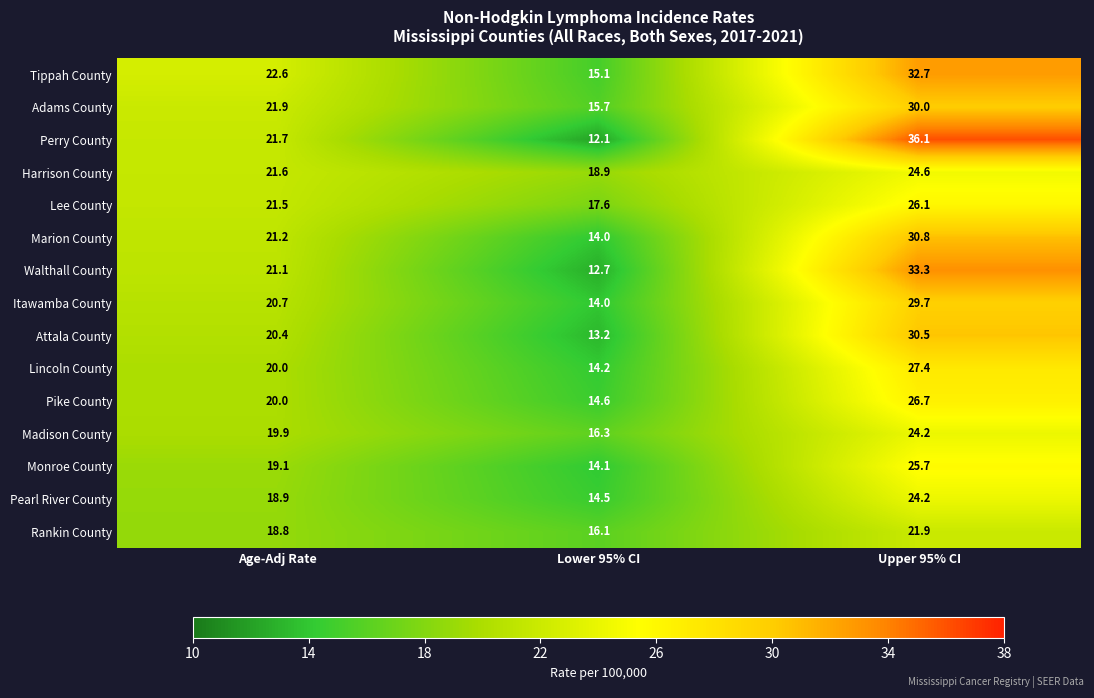

Read the Walthall County value at Lower 95% CI.

12.7